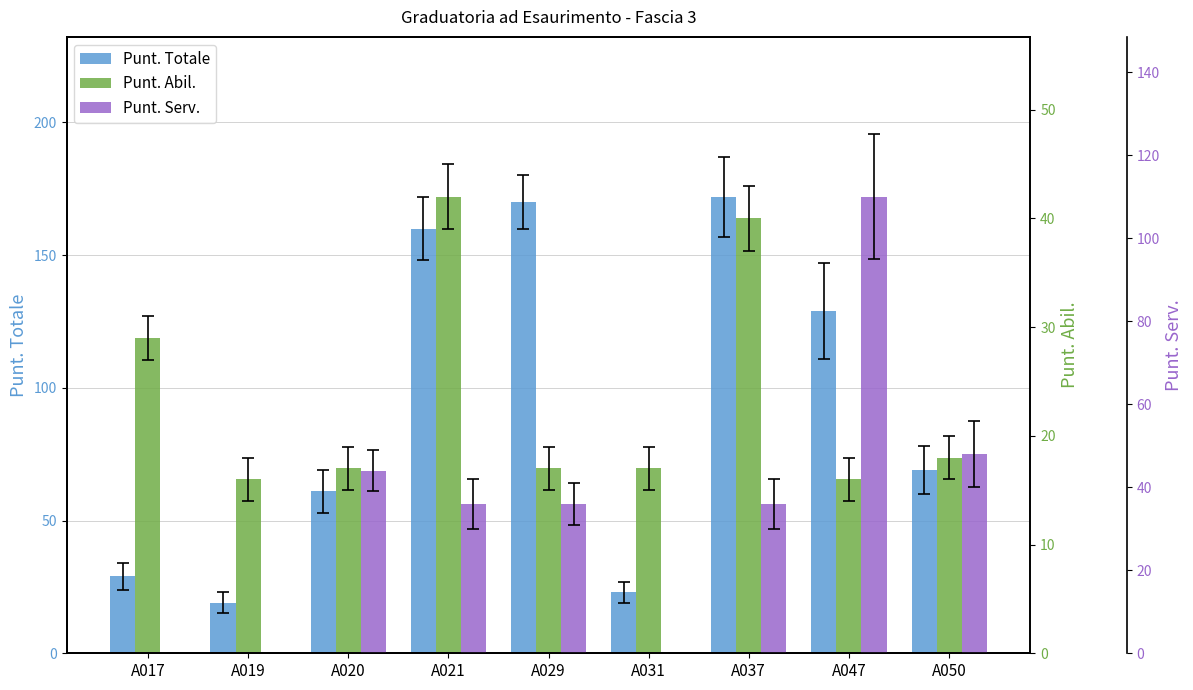

Is the value of Punt. Totale at A029 greater than the value of Punt. Serv. at A050?

Yes